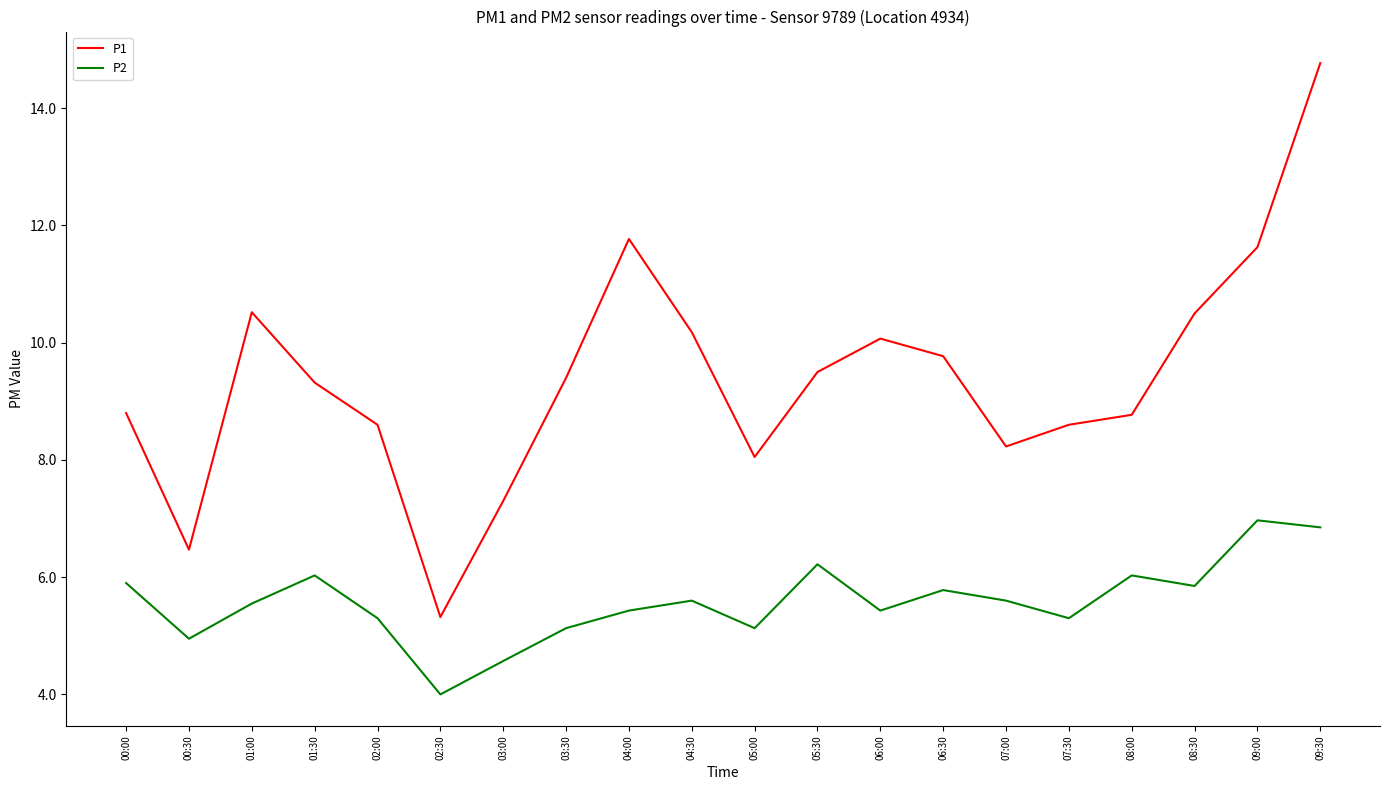

The P1 series shows 12.5 at 07:30. True or false?

False